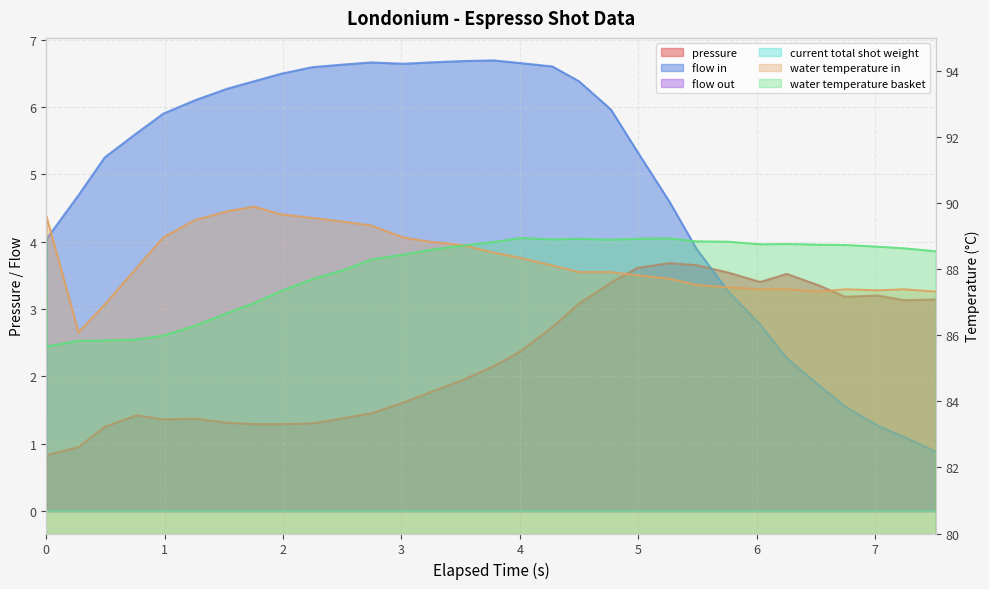

What is the approximate value of pressure at 7.019?

3.2